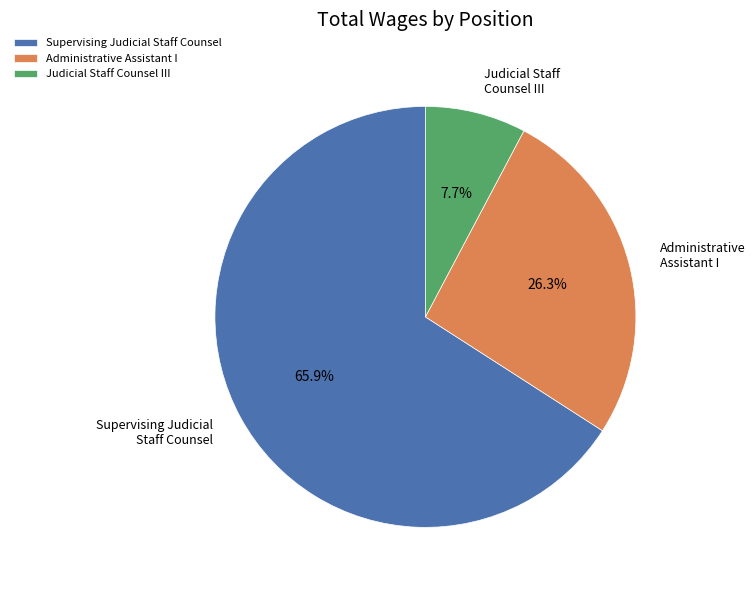

Between Administrative Assistant I and Judicial Staff Counsel III, which is larger?

Administrative Assistant I